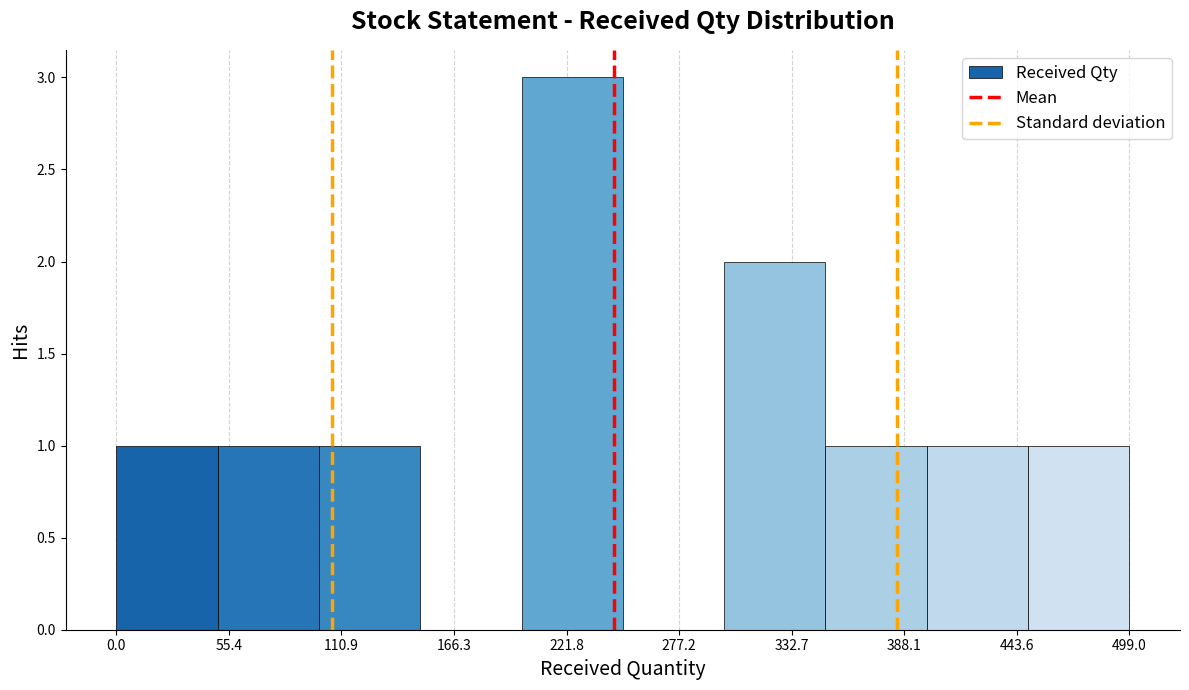

Reading left to right, list every bar in this chart as the range it spans on the x-axis followed by its height. Neither the bar edges nor the heights are printed on the chart, so give them approximately, as read against the axes.

0 to 50: 1
50 to 100: 1
100 to 150: 1
150 to 200: 0
200 to 250: 3
250 to 300: 0
300 to 350: 2
350 to 400: 1
400 to 450: 1
450 to 500: 1